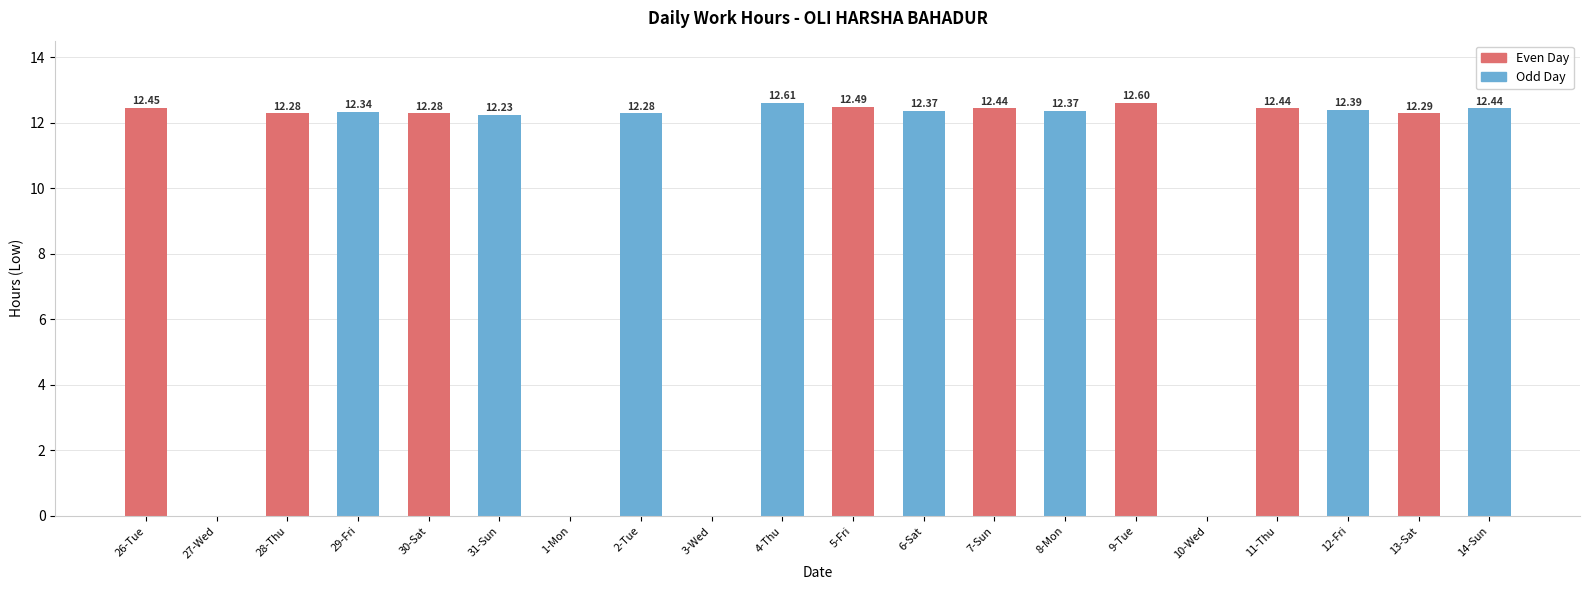

Which category has the highest value across all series?

4-Thu